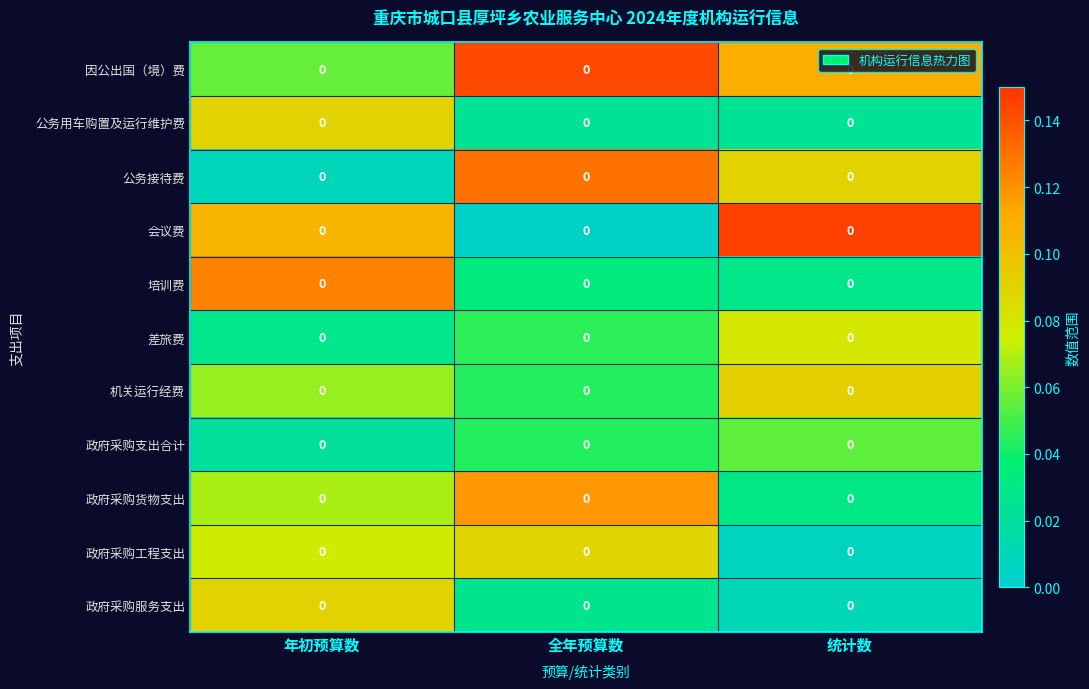

Reading left to right, list all the values displayed in this chart.

因公出国（境）费: 年初预算数=0.0	全年预算数=0.0	统计数=0.0
公务用车购置及运行维护费: 年初预算数=0.0	全年预算数=0.0	统计数=0.0
公务接待费: 年初预算数=0.0	全年预算数=0.0	统计数=0.0
会议费: 年初预算数=0.0	全年预算数=0.0	统计数=0.0
培训费: 年初预算数=0.0	全年预算数=0.0	统计数=0.0
差旅费: 年初预算数=0.0	全年预算数=0.0	统计数=0.0
机关运行经费: 年初预算数=0.0	全年预算数=0.0	统计数=0.0
政府采购支出合计: 年初预算数=0.0	全年预算数=0.0	统计数=0.0
政府采购货物支出: 年初预算数=0.0	全年预算数=0.0	统计数=0.0
政府采购工程支出: 年初预算数=0.0	全年预算数=0.0	统计数=0.0
政府采购服务支出: 年初预算数=0.0	全年预算数=0.0	统计数=0.0